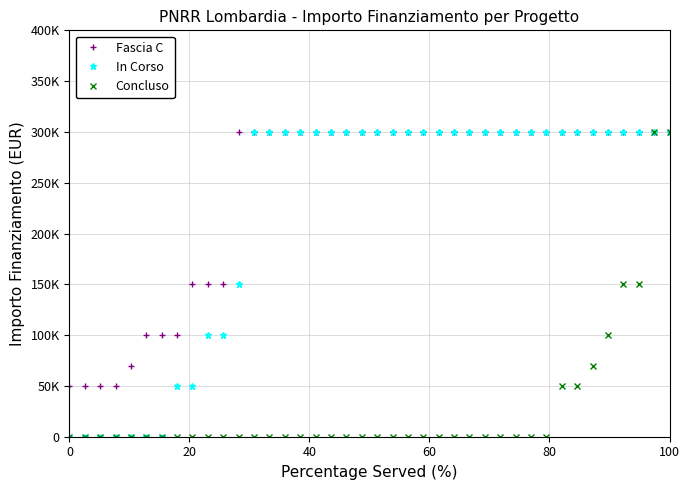

What are all the series names shown in the legend?

Fascia C, In Corso, Concluso